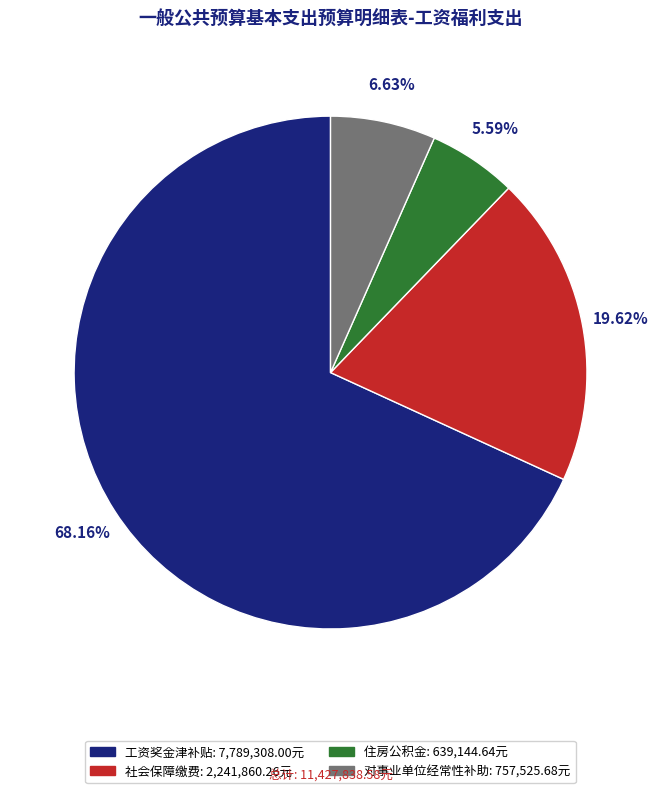

How many slices are in this pie chart?

4